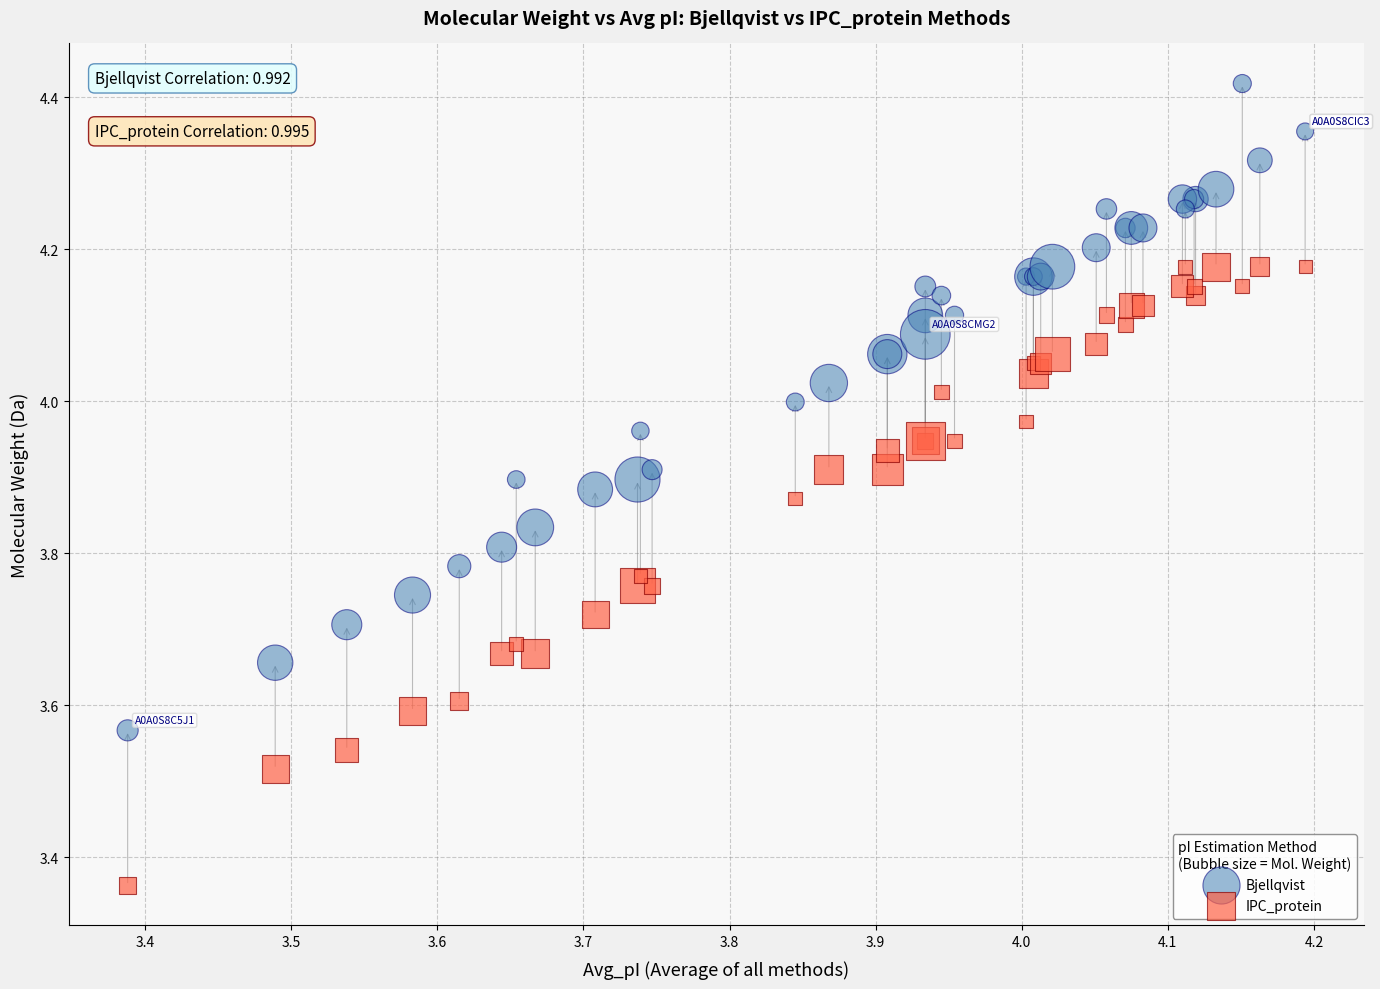

Which series has the widest spread of Y values?

Bjellqvist